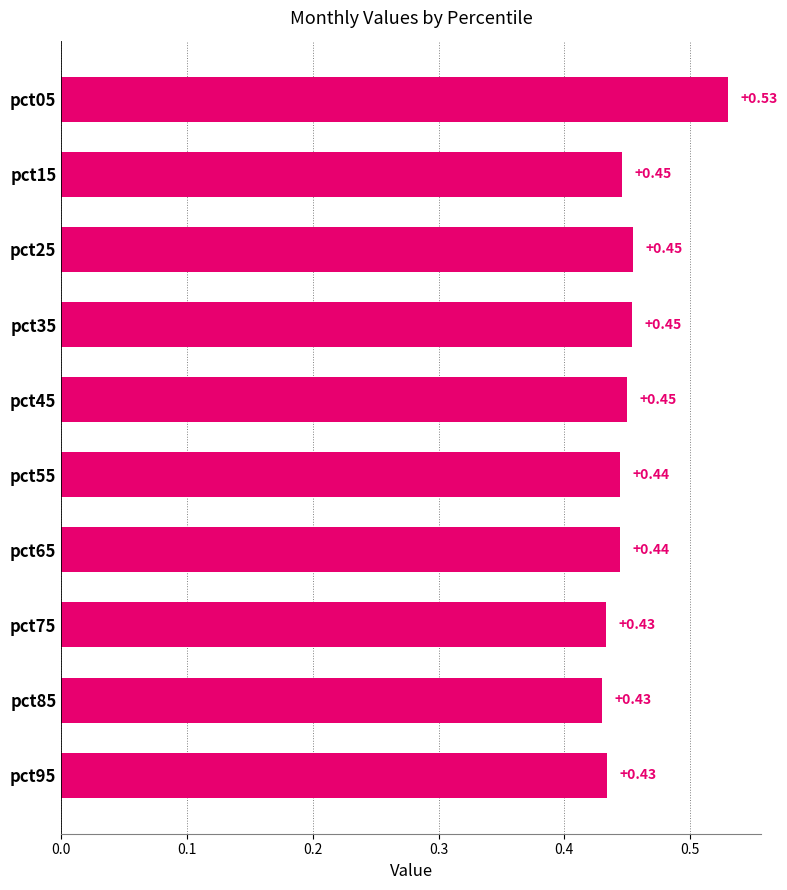

What is the sum of the values at pct05 and pct95?

1.0